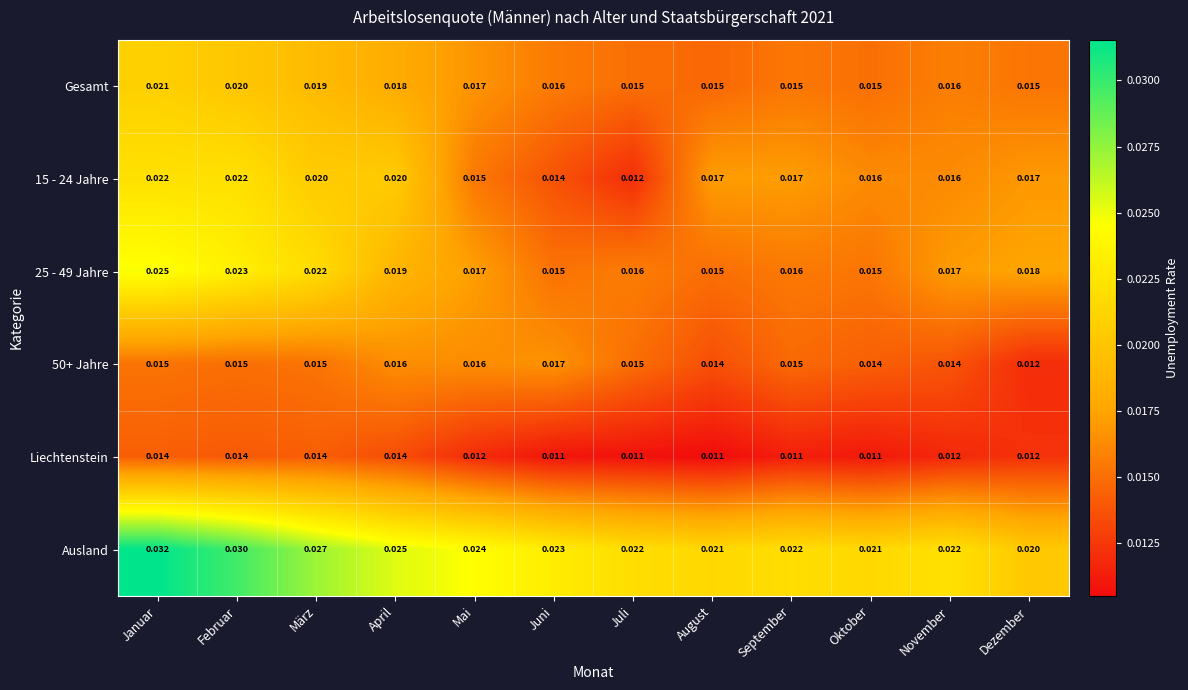

At which label is 15 - 24 Jahre closest to 0?

Juli